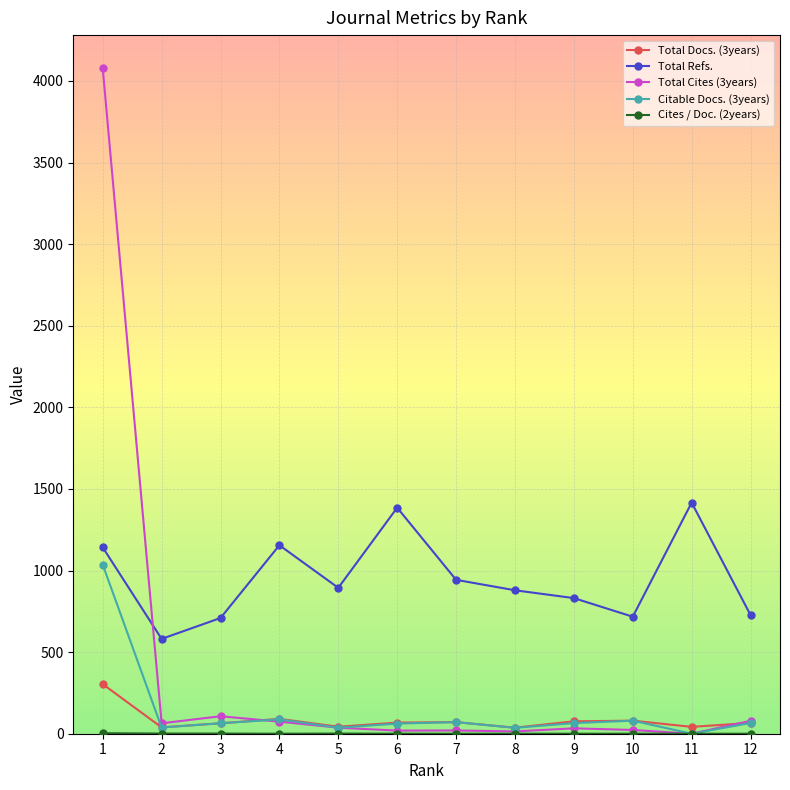

What is the total value across all series at 10?

900